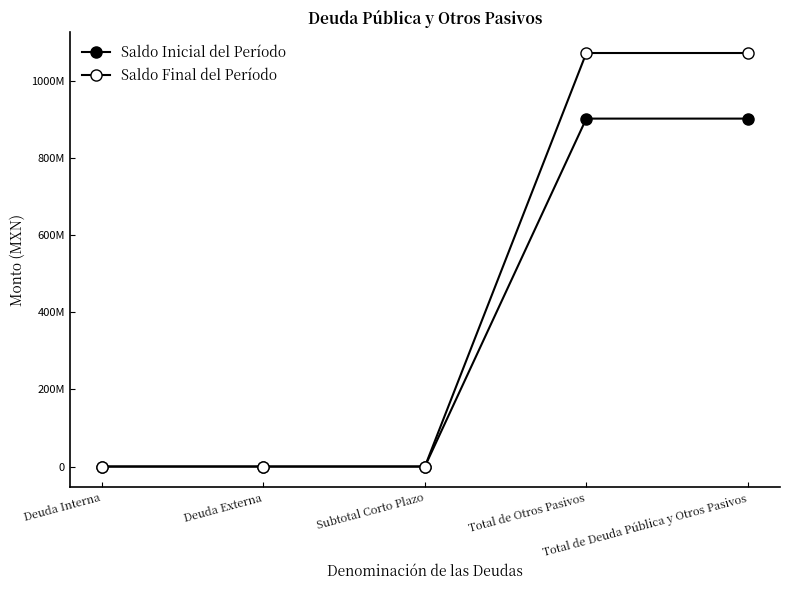

The value of Saldo Inicial del Período at Total de Deuda Pública y Otros Pasivos is 1472625445.0. True or false?

False